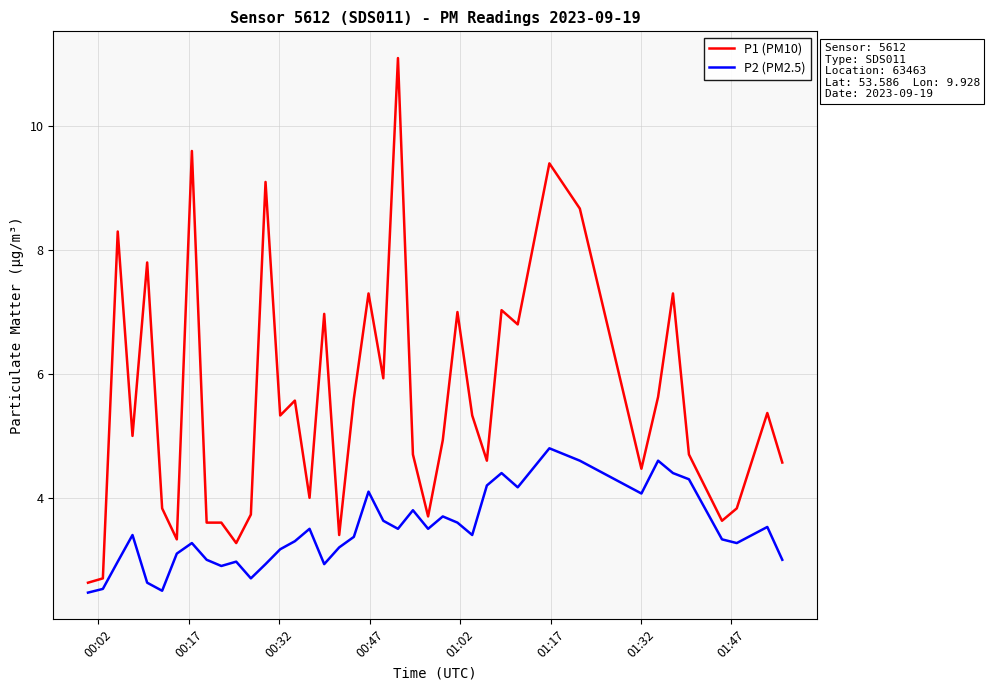

Rank the series by their average value, from lowest to highest.

P2 (PM2.5), P1 (PM10)